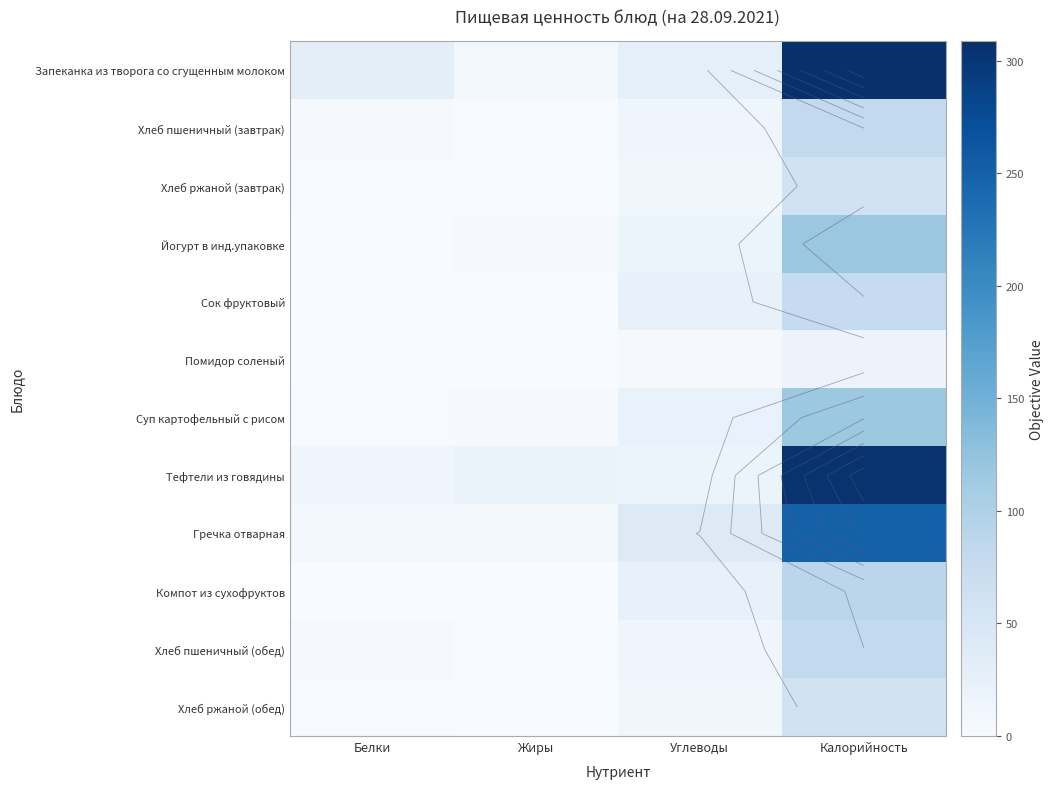

Between Белки and Калорийность, which series saw the biggest shift?

Тефтели из говядины